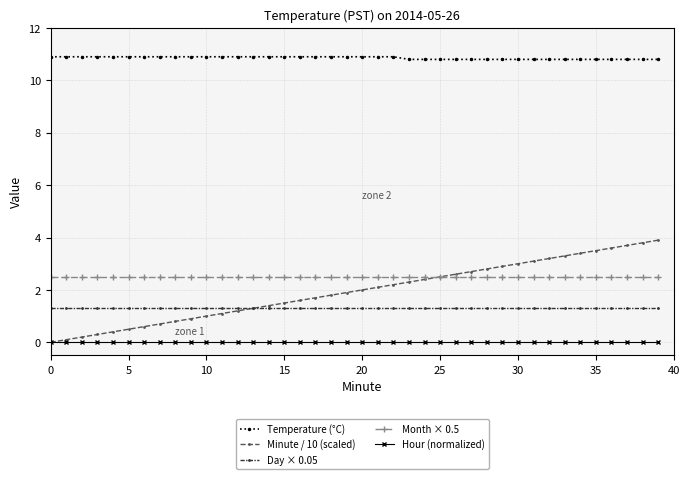

True or false: Hour (normalized) and Month × 0.5 intersect in this chart.

False